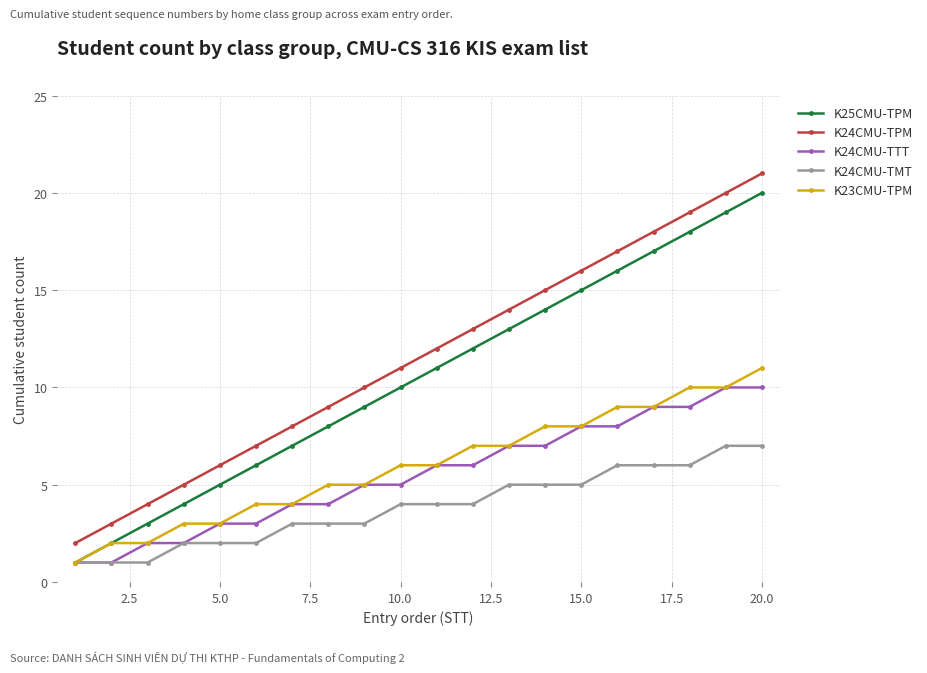

What is the maximum value for K24CMU-TTT?

10